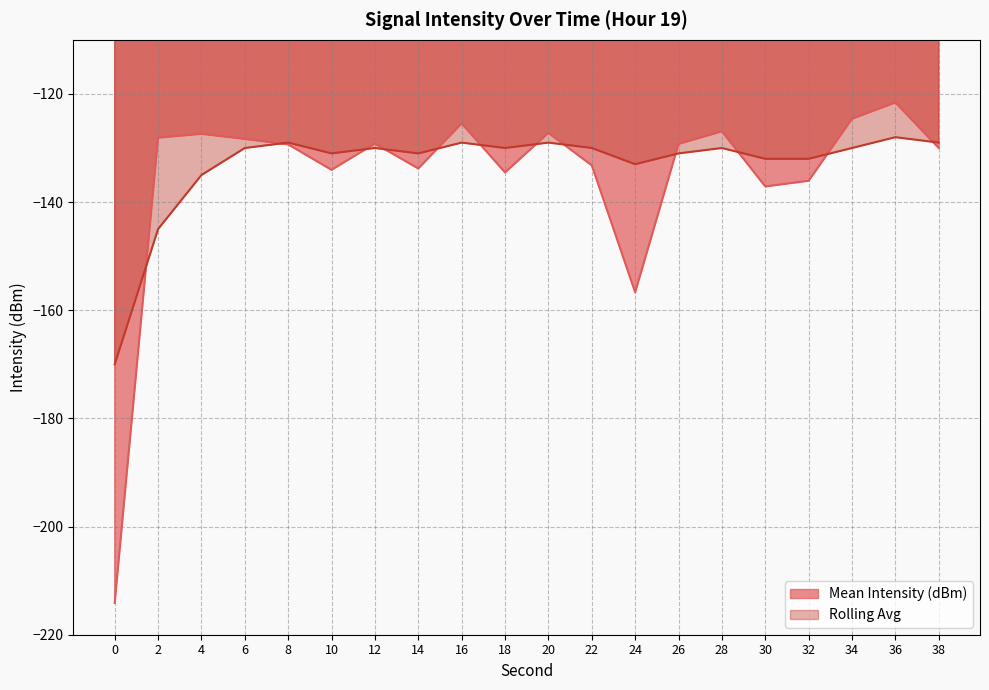

Which series has the largest total across all categories?

Rolling Avg